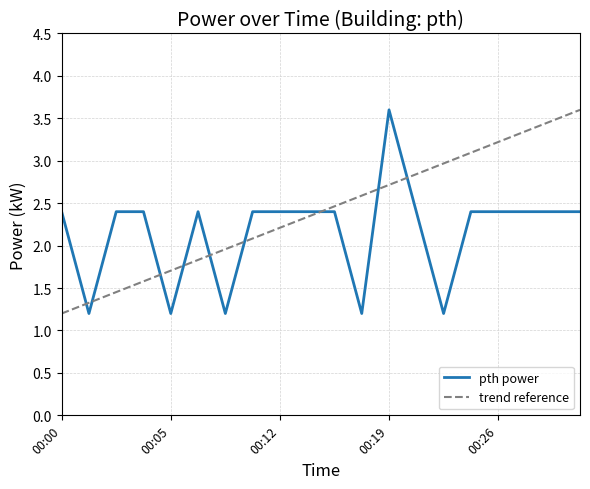

True or false: the data has more than 1 interior local peaks.

True